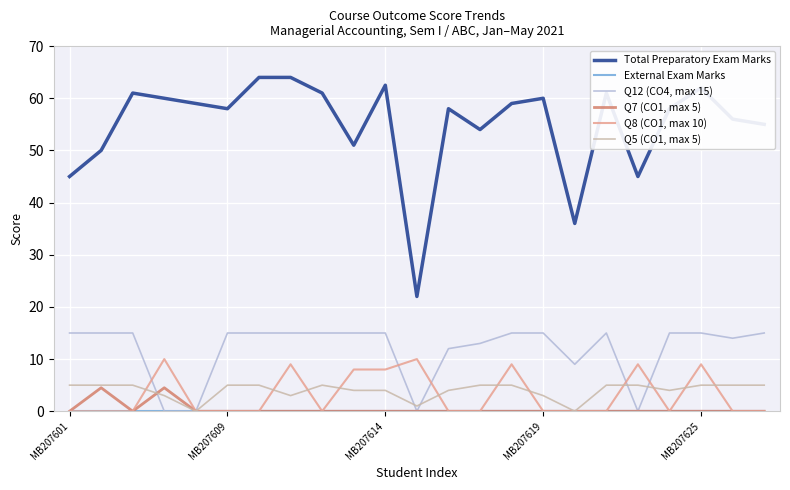

Which series has the largest range (max minus min)?

Total Preparatory Exam Marks